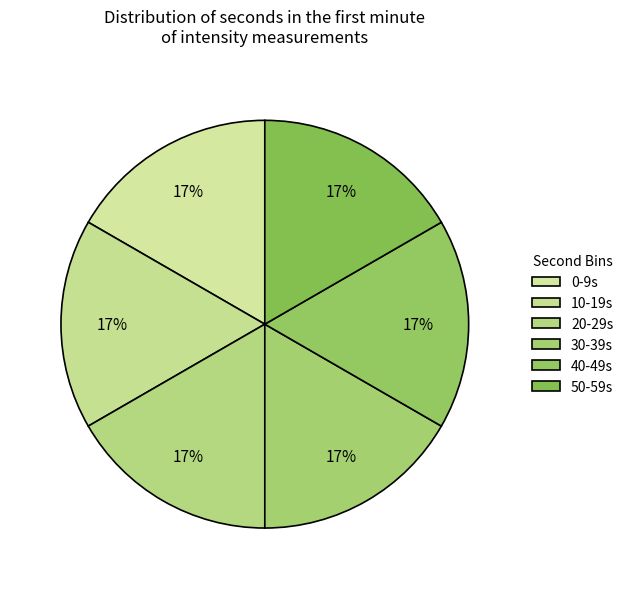

Count the number of slices in the pie.

6